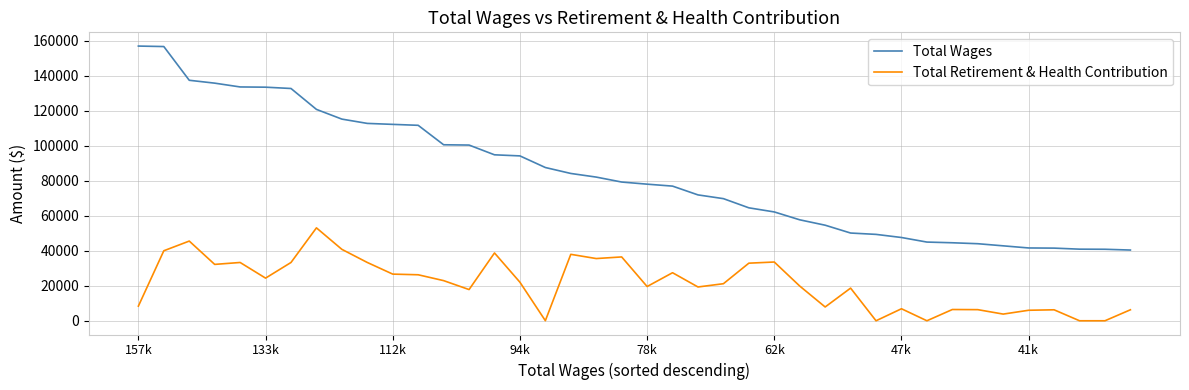

Which series has the largest total across all categories?

Total Wages